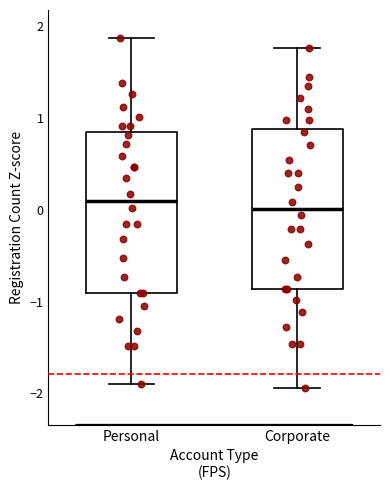

Where does the upper whisker of the box for Personal end on the y-axis? The values are not printed on the chart, so give them approximately, as read against the axis.

1.9